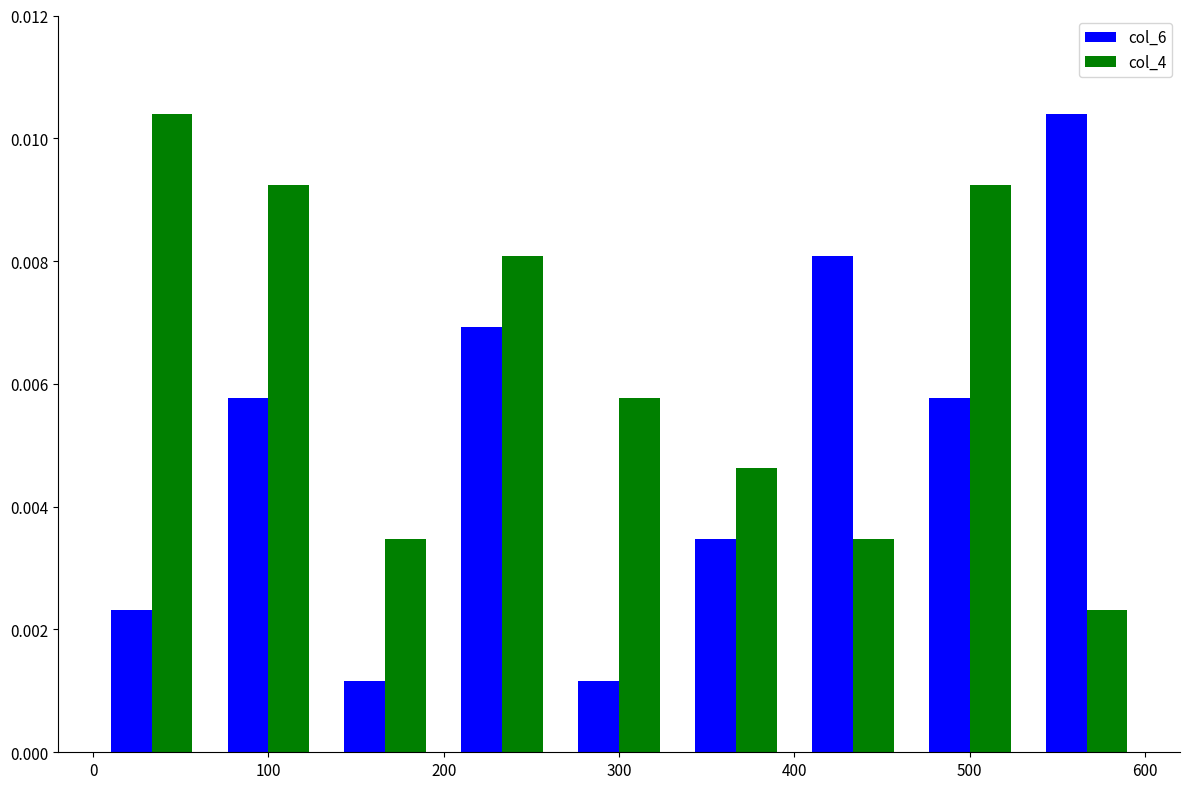

How many bars are there in total?

18